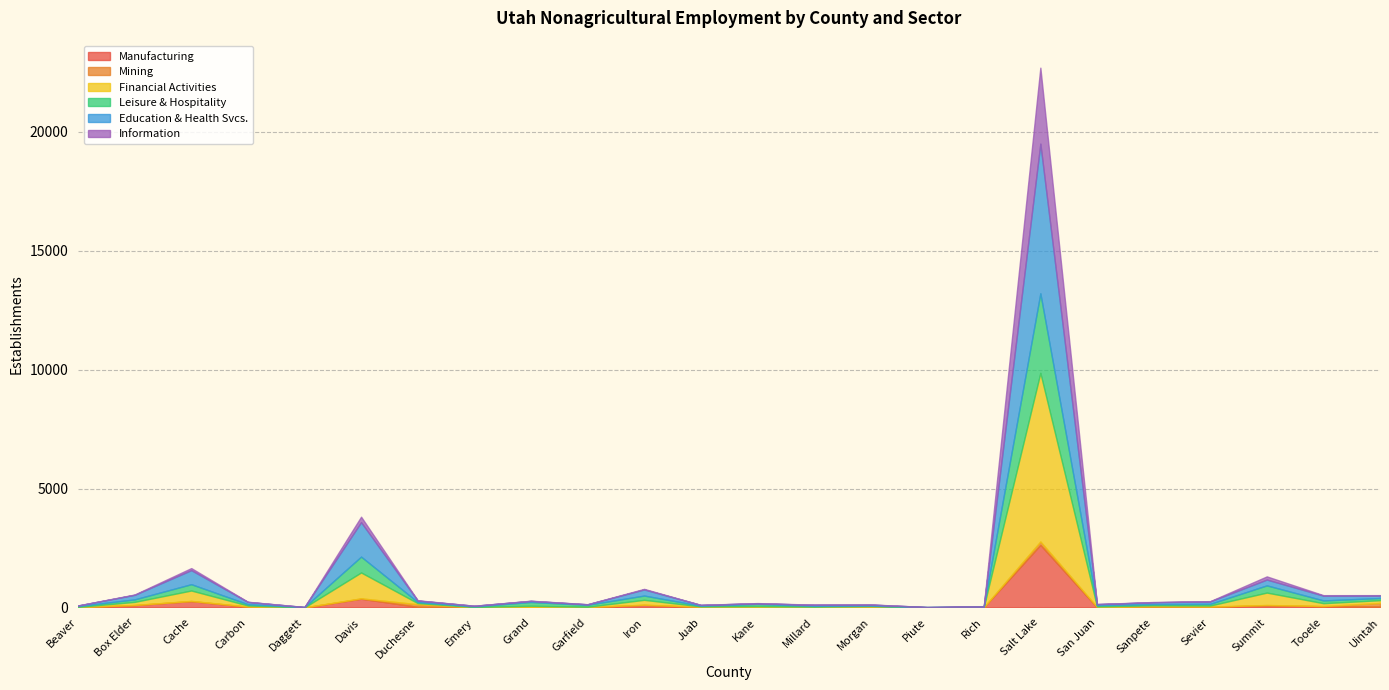

Rank the series by their maximum value, from highest to lowest.

Financial Activities, Education & Health Svcs., Leisure & Hospitality, Information, Manufacturing, Mining